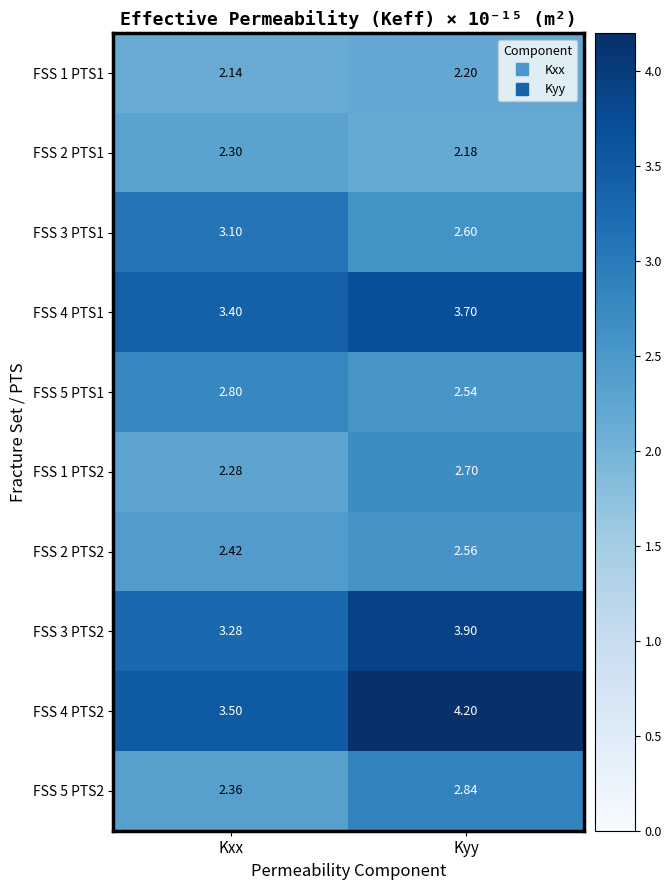

At which label does FSS 1 PTS1 reach its peak?

Kyy